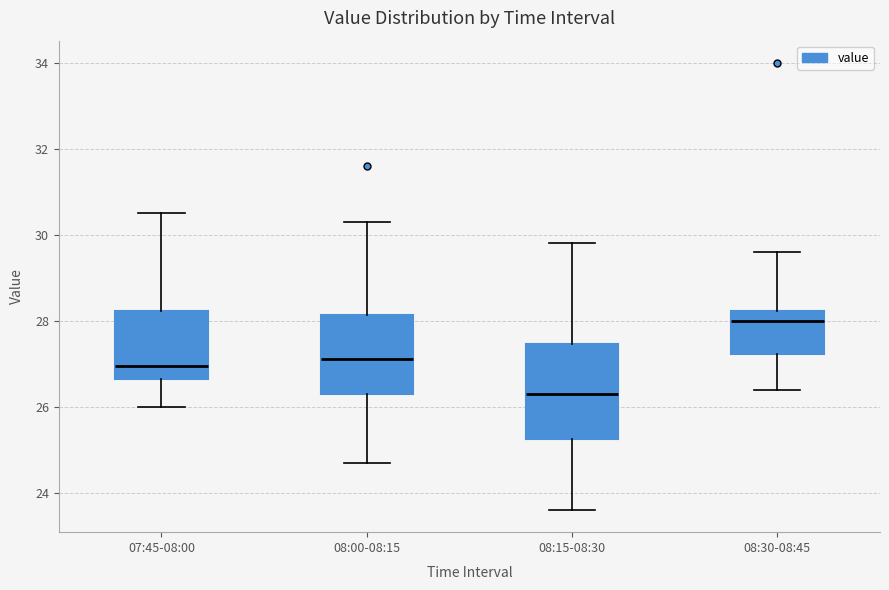

Reading left to right, transcribe this box plot: for each box, give where its median line is, the range the box spans, and where its two whiskers end, as read against the y-axis. The values are not printed on the chart, so give them approximately, as read against the axis.

07:45-08:00: median 27.0, box 26.6 to 28.2, whiskers 26.0 to 30.6
08:00-08:15: median 27.2, box 26.4 to 28.2, whiskers 24.8 to 30.4
08:15-08:30: median 26.4, box 25.2 to 27.4, whiskers 23.6 to 29.8
08:30-08:45: median 28.0, box 27.2 to 28.2, whiskers 26.4 to 29.6